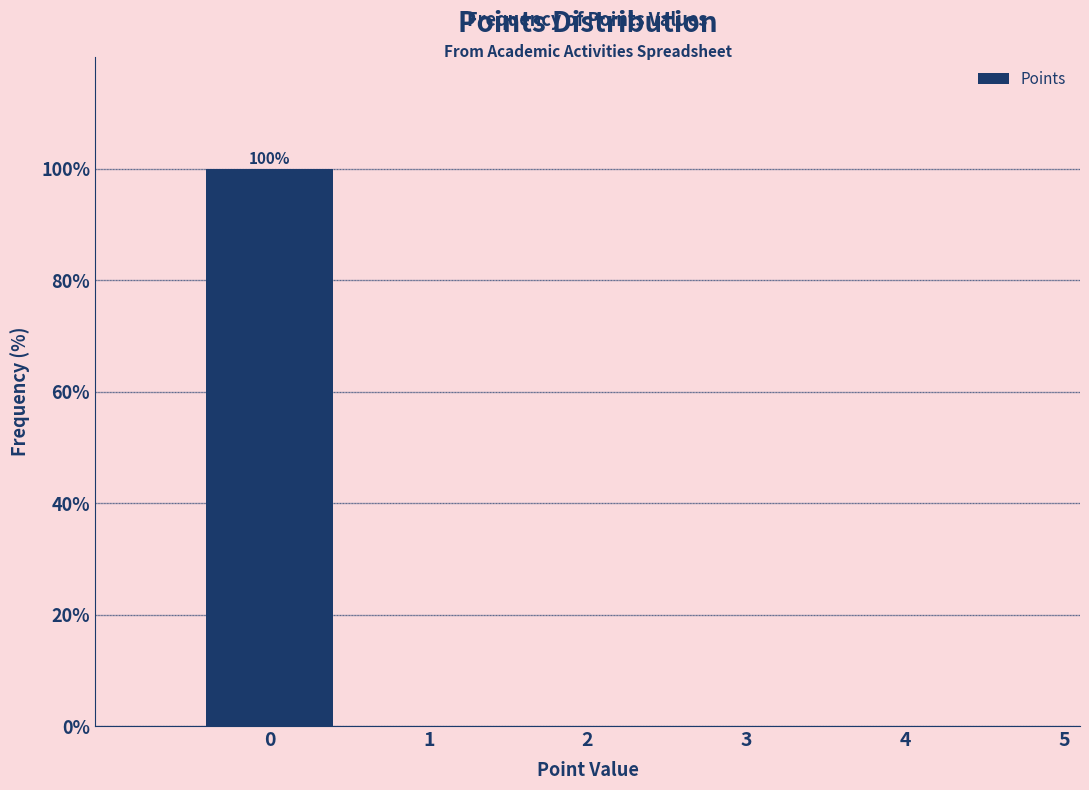

Reading left to right, extract all data points from this chart.

0=100	1=0	2=0	3=0	4=0	5=0